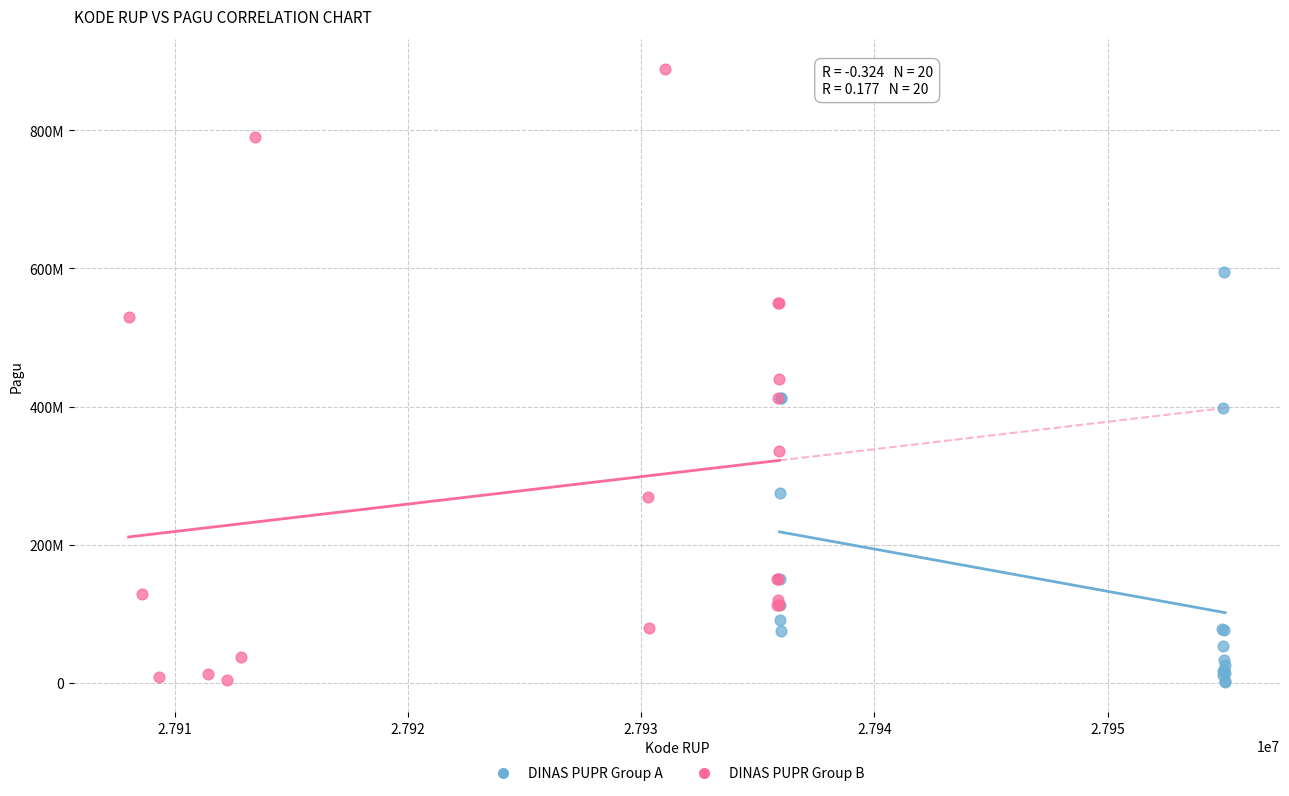

Which series has the largest Y range (max minus min)?

DINAS PUPR Group B